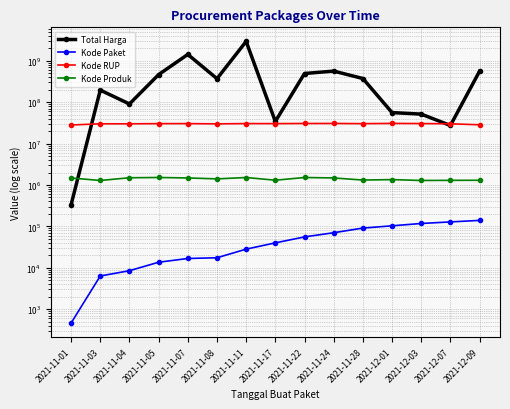

True or false: Kode Paket has a value of 11414 at 2021-11-03.

False